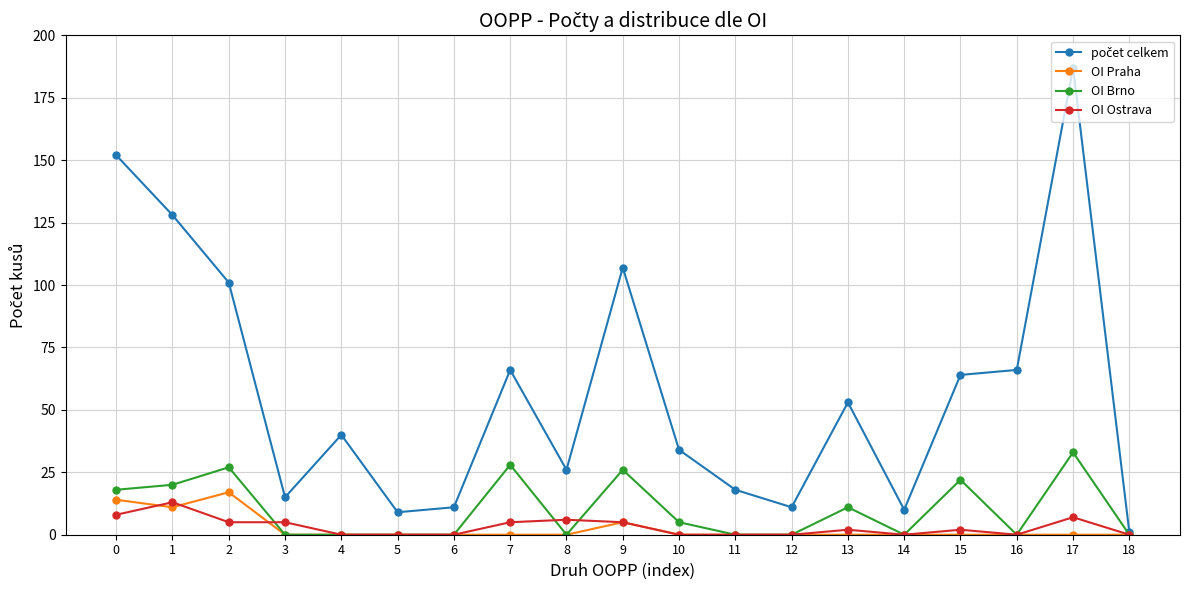

At which category is the sum across all series the highest?

17